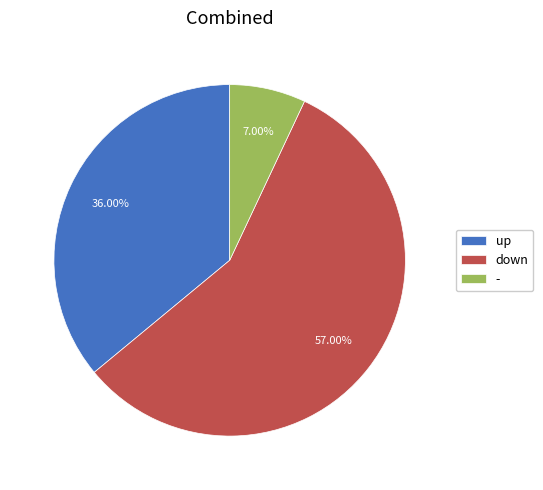

What is the ratio of the value at down to the value at up?

1.6